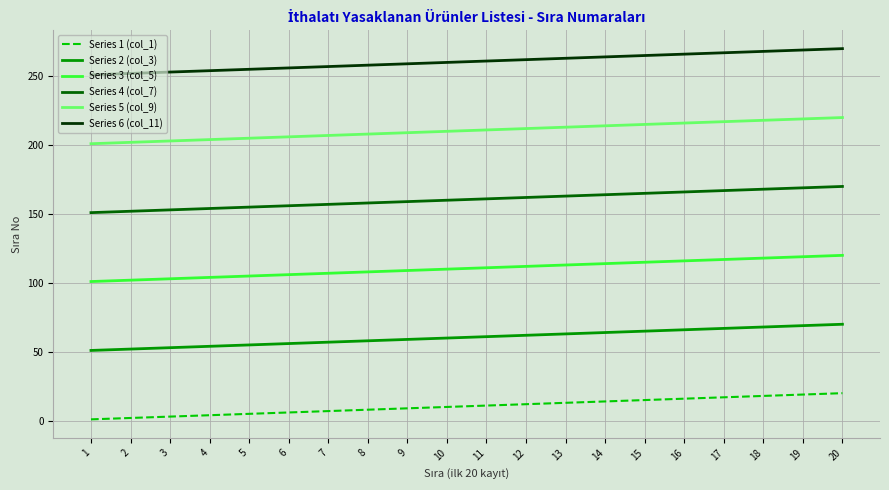

At 6, list the series in order from largest to smallest.

Series 6 (col_11), Series 5 (col_9), Series 4 (col_7), Series 3 (col_5), Series 2 (col_3), Series 1 (col_1)